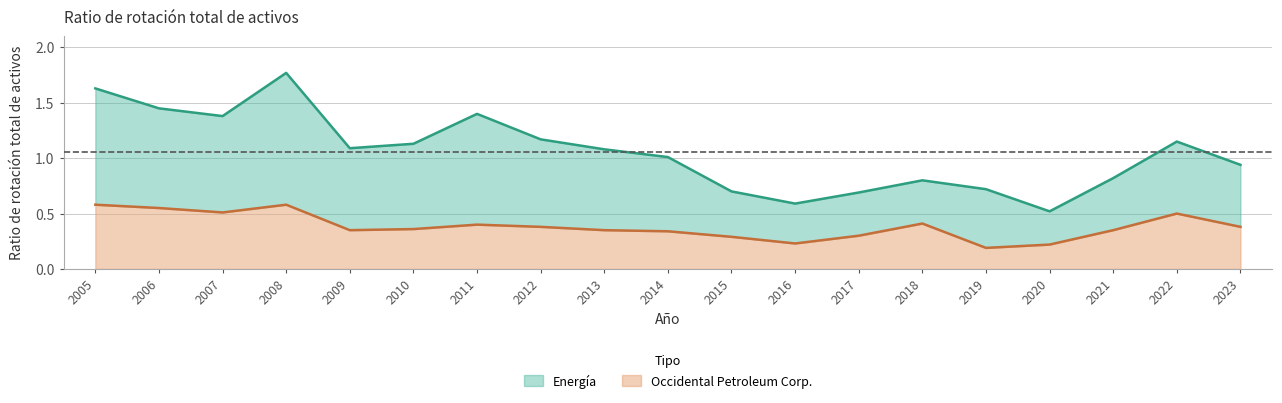

At how many categories does at least one series exceed 1?

11